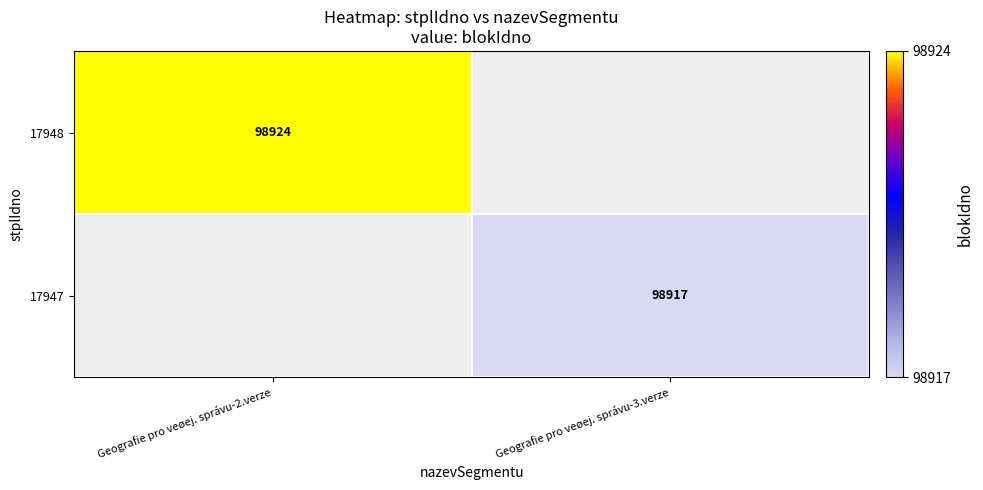

The 17947 series shows 161023 at Geografie pro veøej. správu-3.verze. True or false?

False